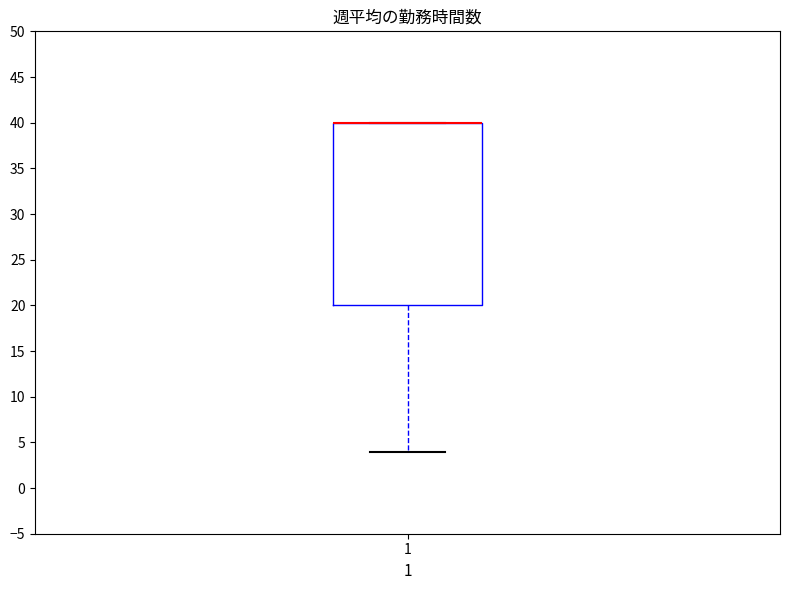

Where is the upper edge of the box at x = 1 on the y-axis? The values are not printed on the chart, so give them approximately, as read against the axis.

40